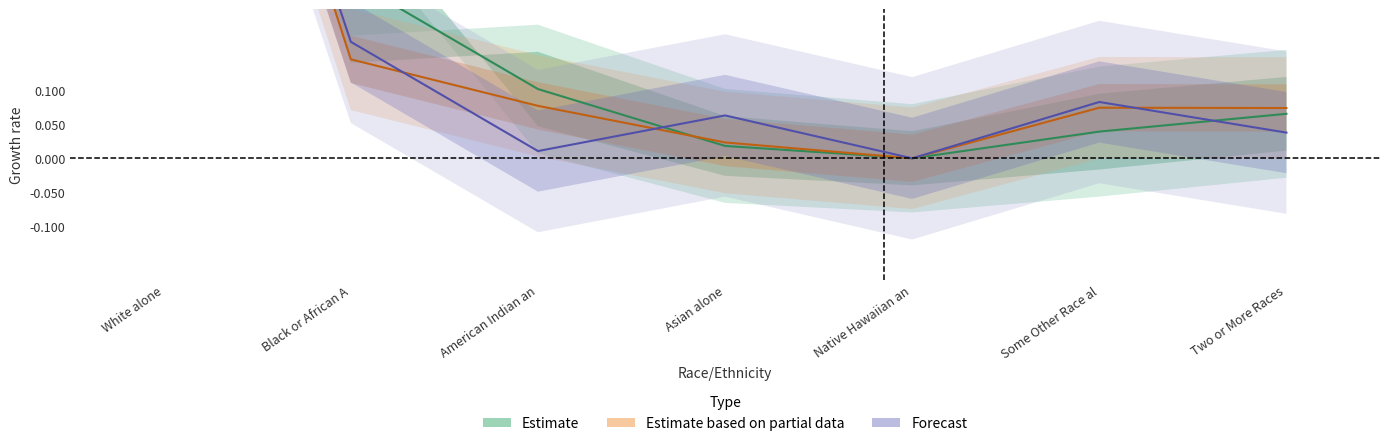

At which category is the sum across all series the highest?

White alone